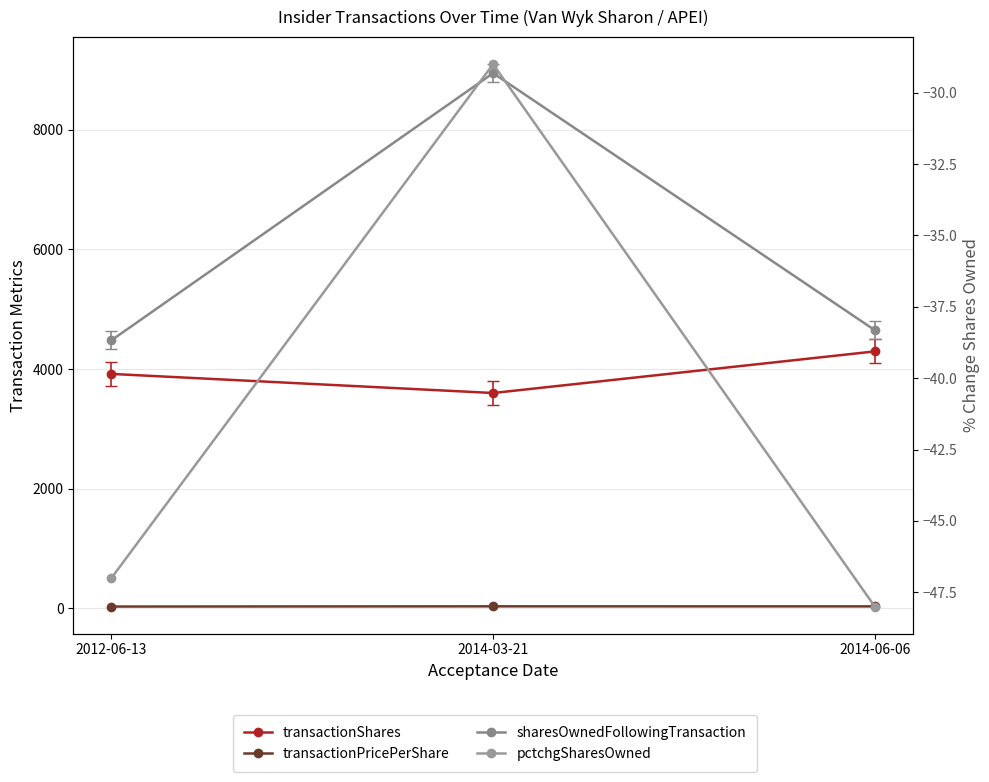

How many lines are shown in the chart?

4